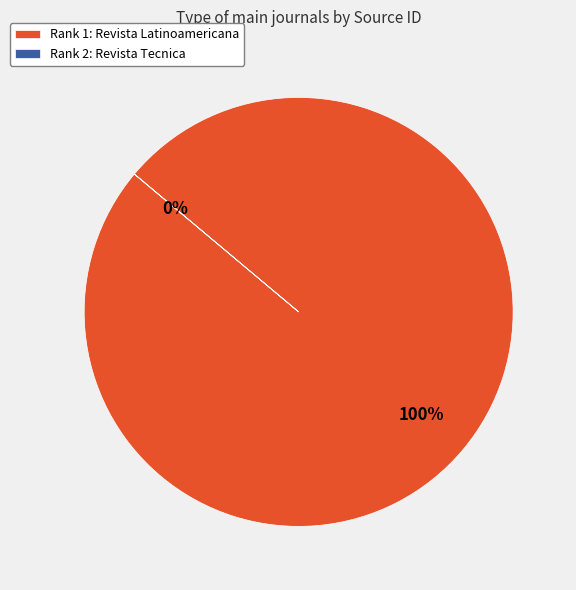

Does Rank 2: Revista Tecnica account for over 50% of the chart?

No